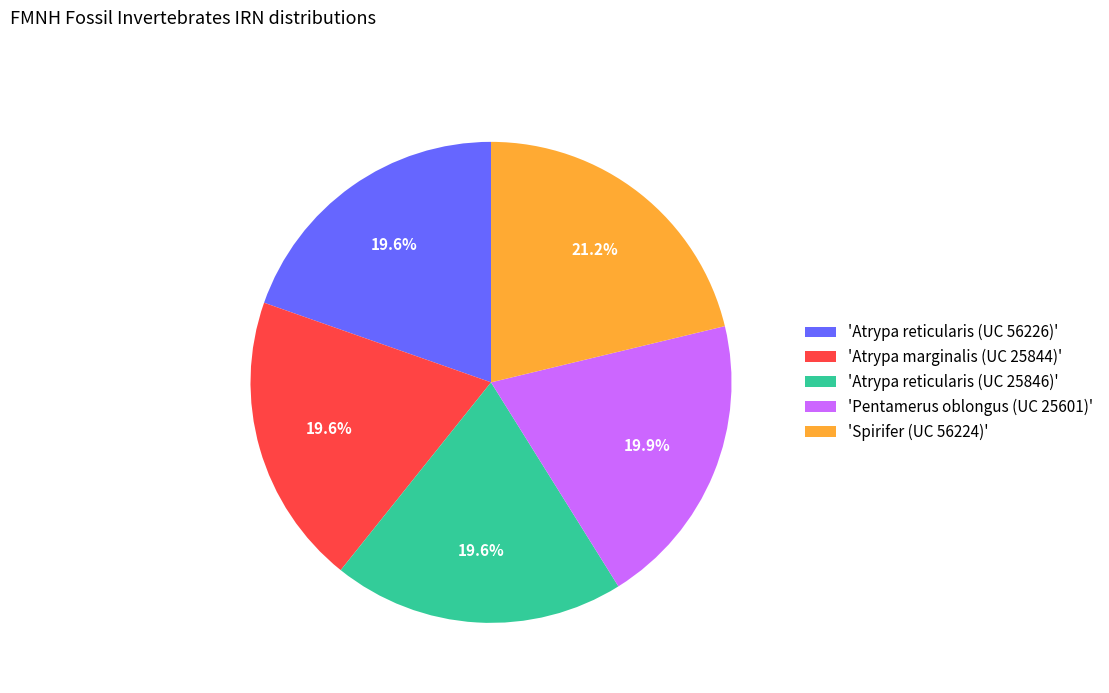

Approximately how many times larger is the value at 'Atrypa marginalis (UC 25844)' compared to 'Pentamerus oblongus (UC 25601)'?

1.0